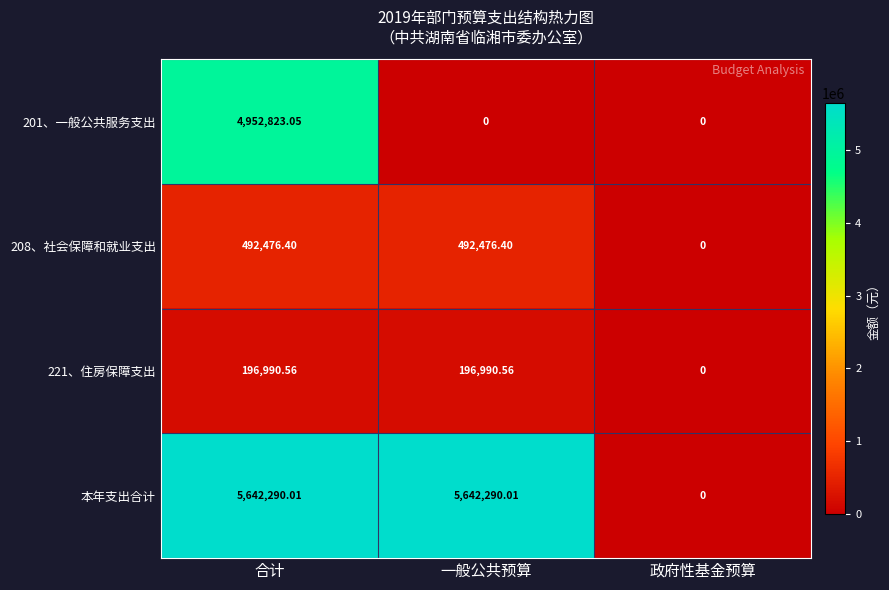

Which category has the lowest value in the 本年支出合计 series?

政府性基金预算